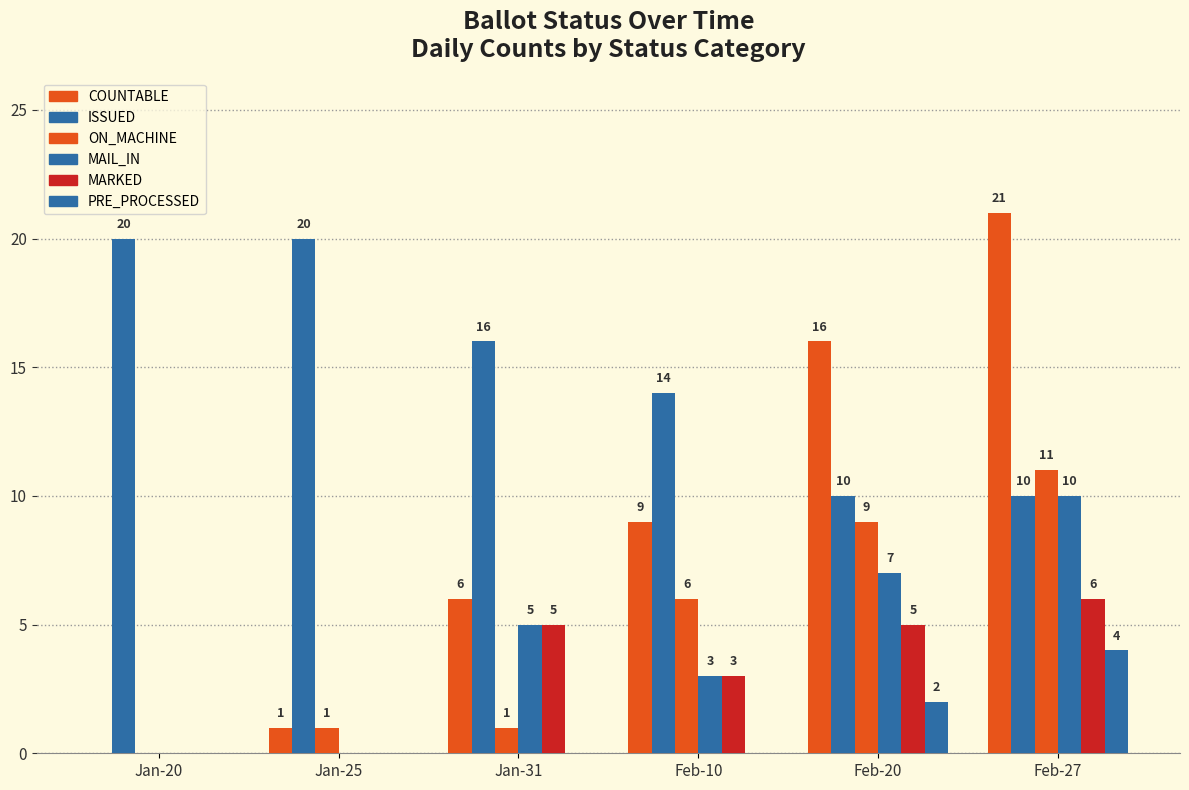

The value of COUNTABLE at Jan-31 is 2. True or false?

False